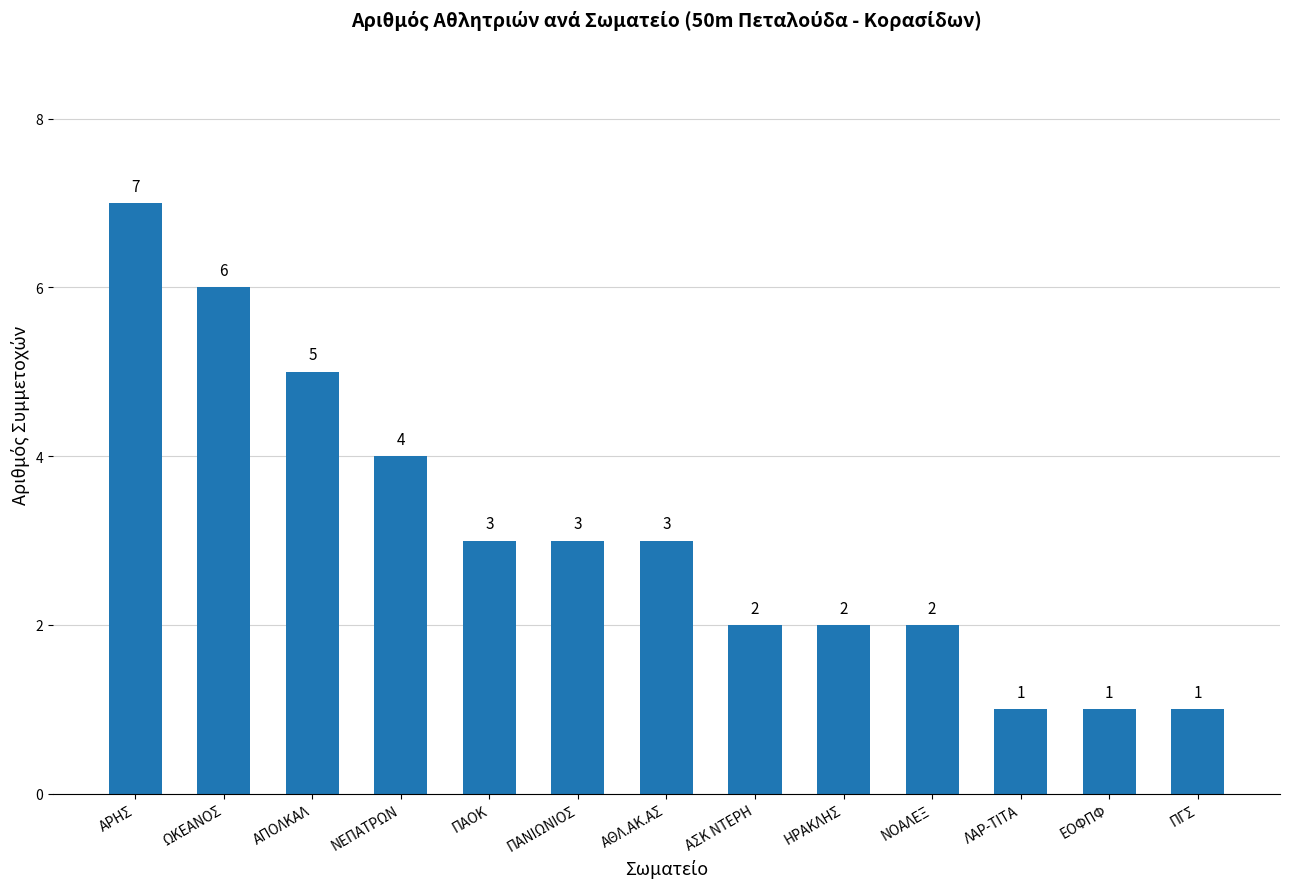

Reading left to right, transcribe all the data shown in this chart.

ΑΡΗΣ=7	ΩΚΕΑΝΟΣ=6	ΑΠΟΛΚΑΛ=5	ΝΕΠΑΤΡΩΝ=4	ΠΑΟΚ=3	ΠΑΝΙΩΝΙΟΣ=3	ΑΘΛ.ΑΚ.ΑΣ=3	ΑΣΚ ΝΤΕΡΗ=2	ΗΡΑΚΛΗΣ=2	ΝΟΑΛΕΞ=2	ΛΑΡ-ΤΙΤΑ=1	ΕΟΦΠΦ=1	ΠΓΣ=1